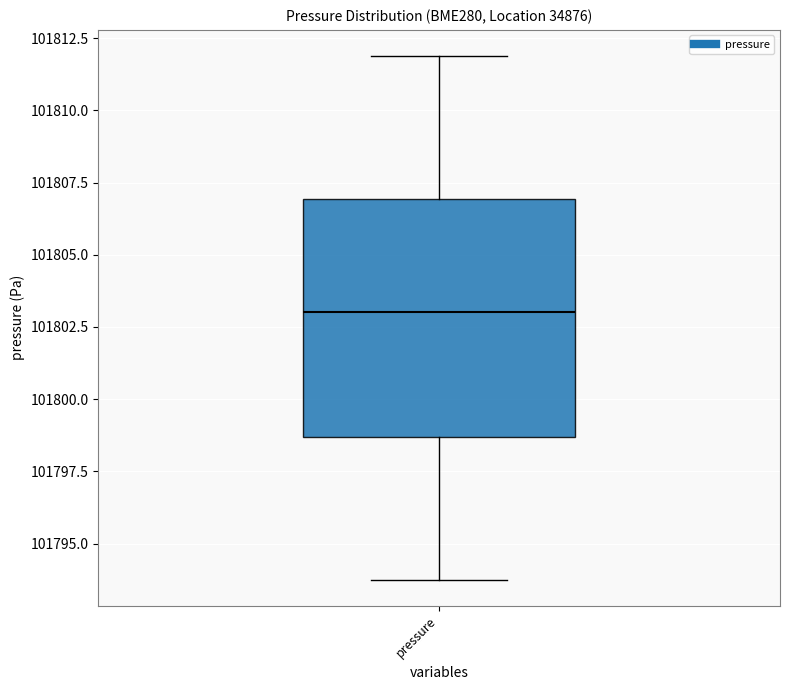

Read this box plot against the y-axis: the position of the median line, the range covered by the box, and the ends of both whiskers. The values are not printed on the chart, so give them approximately, as read against the axis.

median 101803.0, box 101798.5 to 101807.0, whiskers 101794.0 to 101812.0